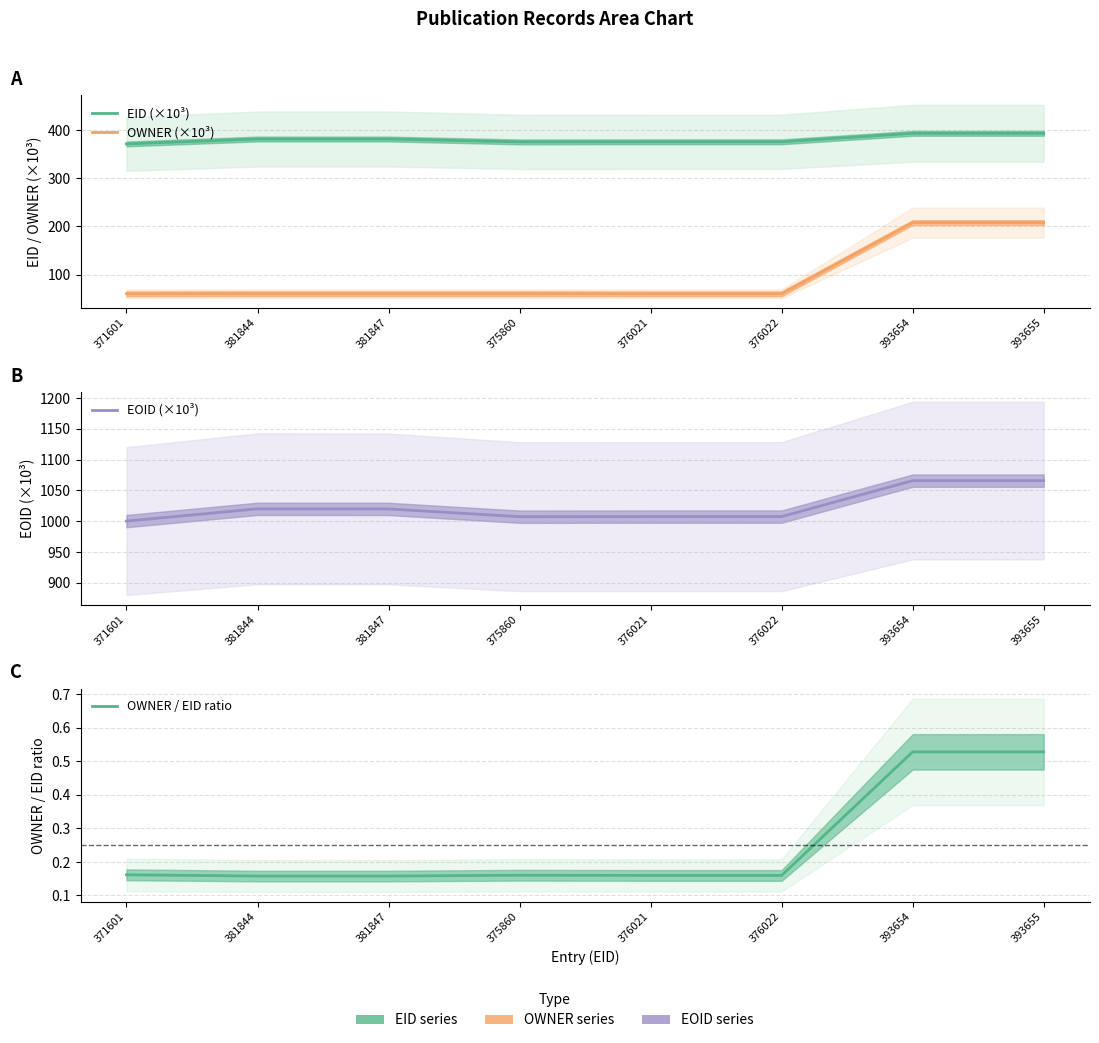

Reading left to right, extract all data points from this chart.

EID (×10³): 371601=371.6	381844=381.8	381847=381.8	375860=375.9	376021=376.0	376022=376.0	393654=393.7	393655=393.7
OWNER (×10³): 371601=60.1	381844=60.3	381847=60.3	375860=60.3	376021=60.1	376022=60.1	393654=208.1	393655=208.1
EOID (×10³): 371601=1000.2	381844=1020.0	381847=1019.9	375860=1007.3	376021=1007.4	376022=1007.4	393654=1065.8	393655=1065.8
OWNER / EID ratio: 371601=0.2	381844=0.2	381847=0.2	375860=0.2	376021=0.2	376022=0.2	393654=0.5	393655=0.5